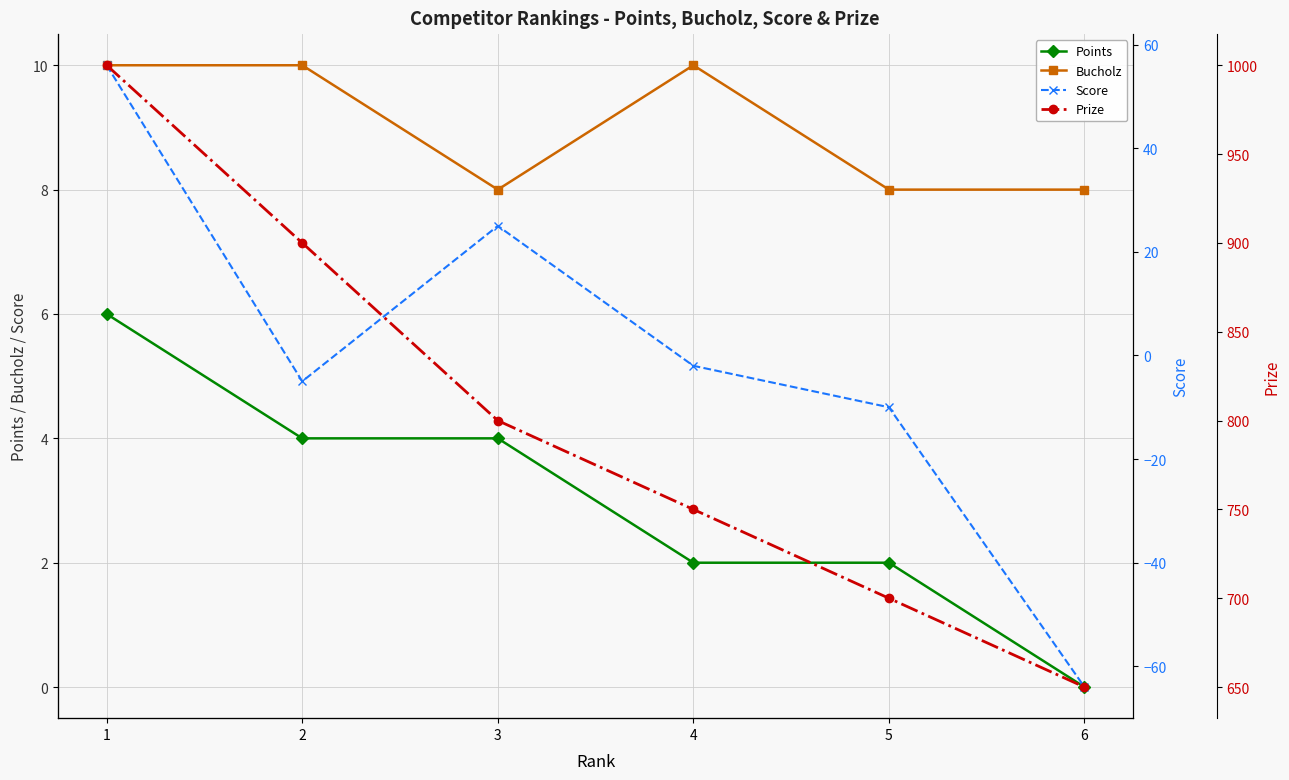

The Points series shows 3 at 6. True or false?

False